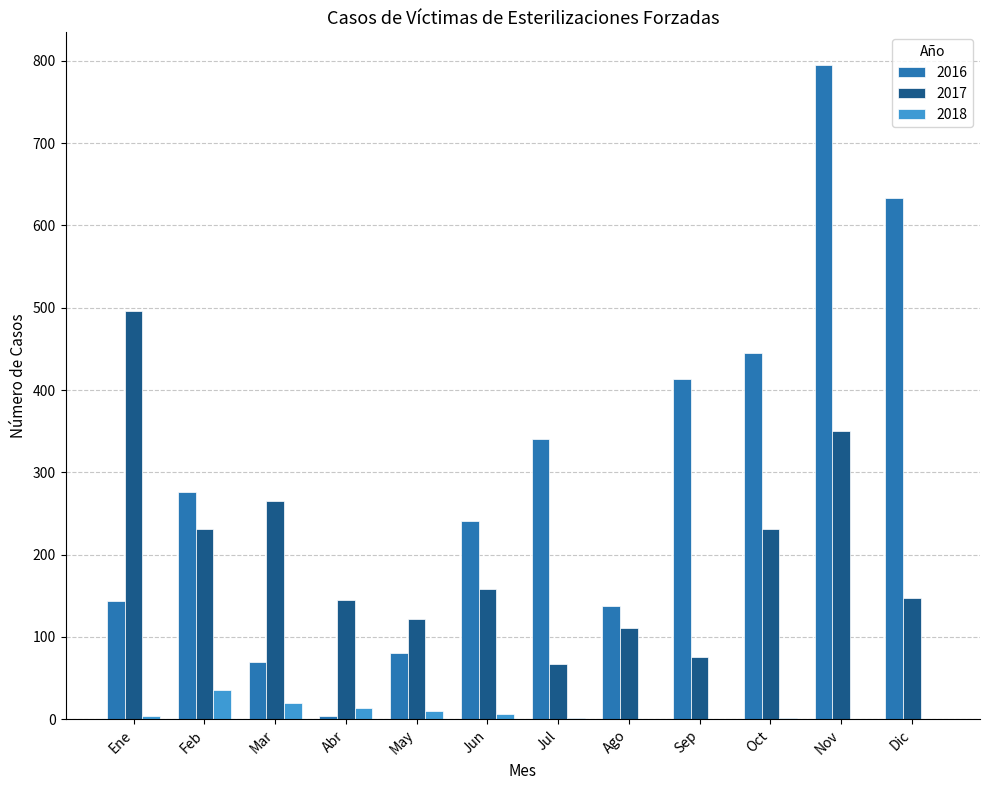

Which category has the highest value in the 2016 series?

Nov